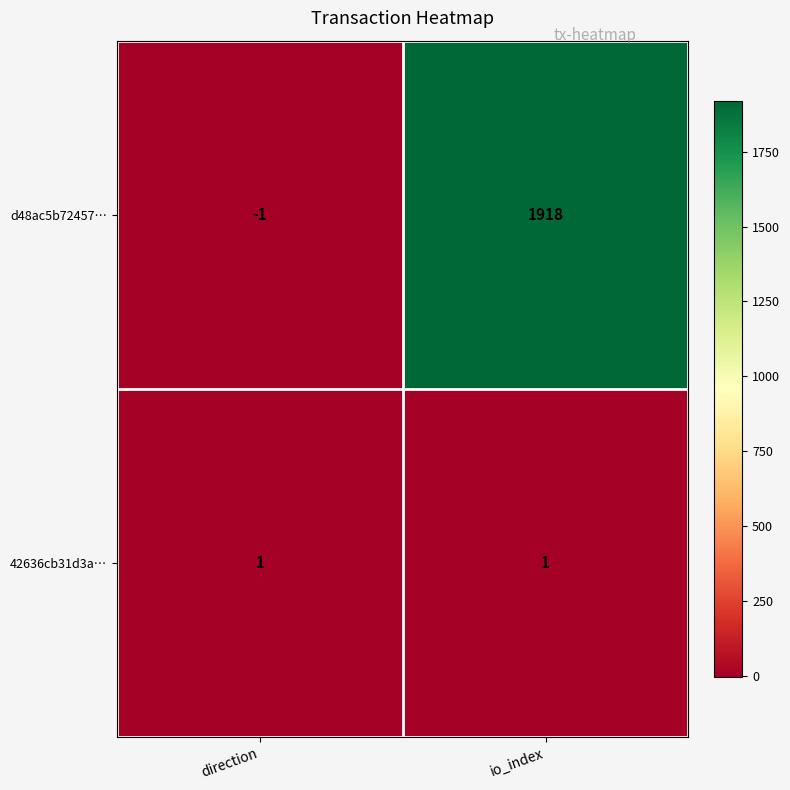

What is the maximum value shown in the chart?

1918